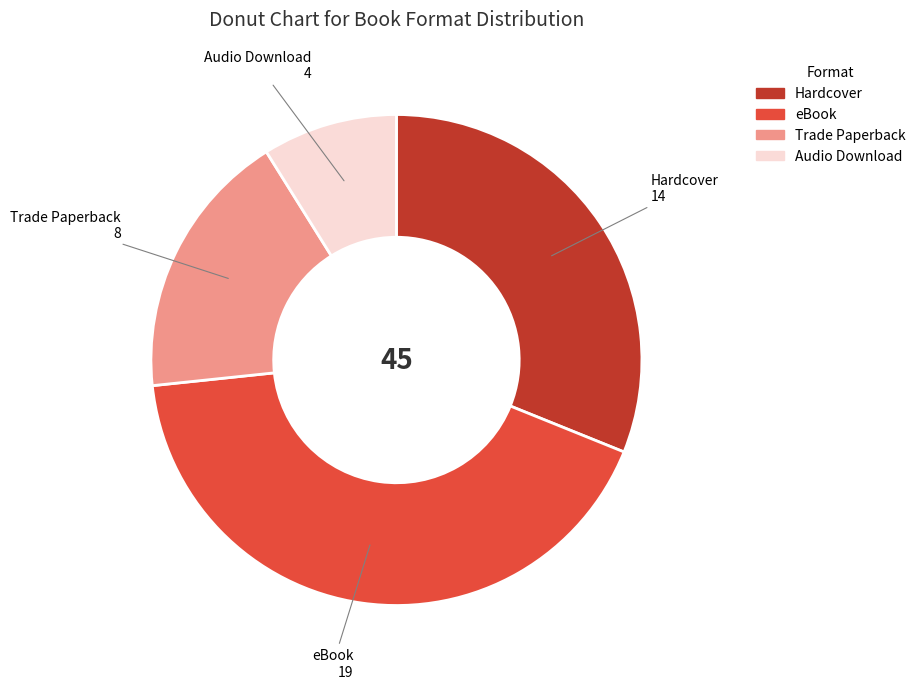

Rank the categories by value from lowest to highest.

Audio Download, Trade Paperback, Hardcover, eBook